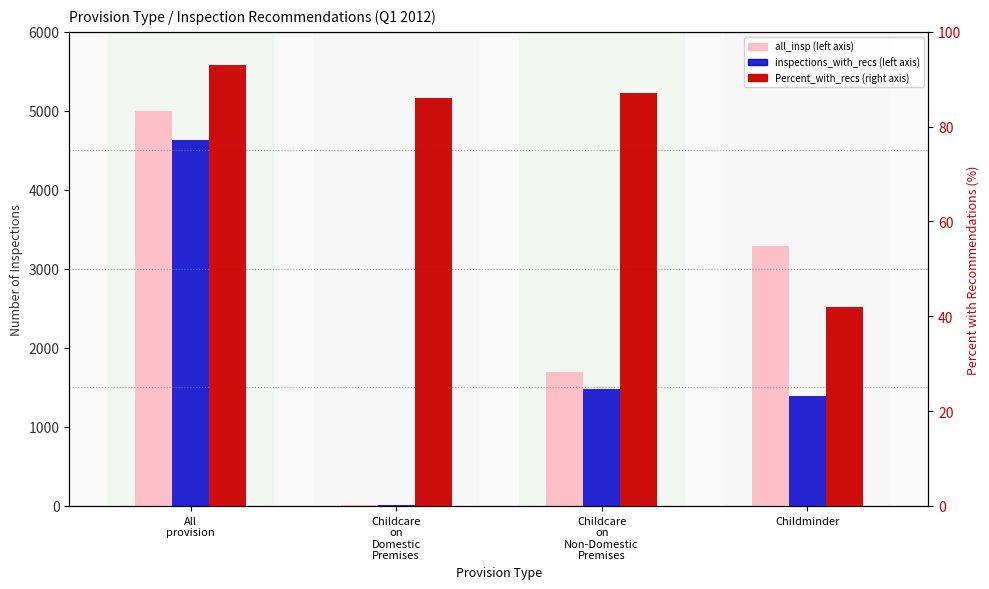

The inspections_with_recs series shows 4635 at All
provision. True or false?

True